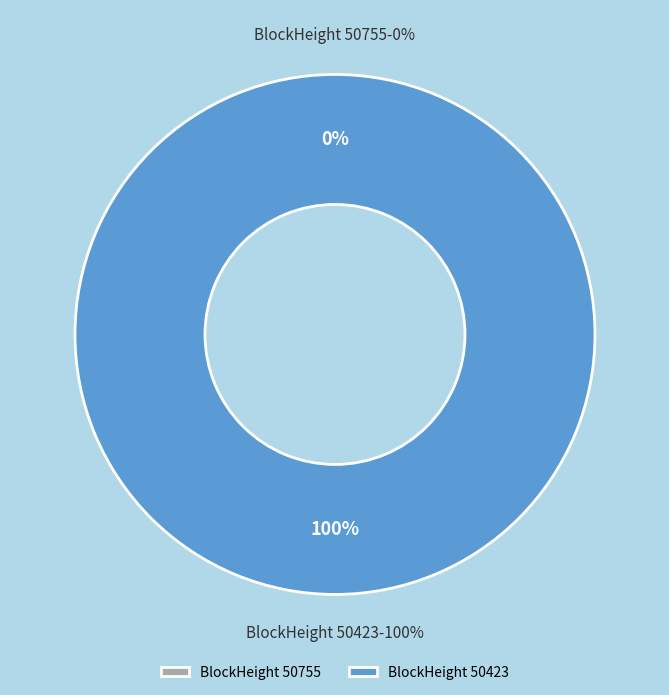

Rank the categories by value from highest to lowest.

50423, 50755